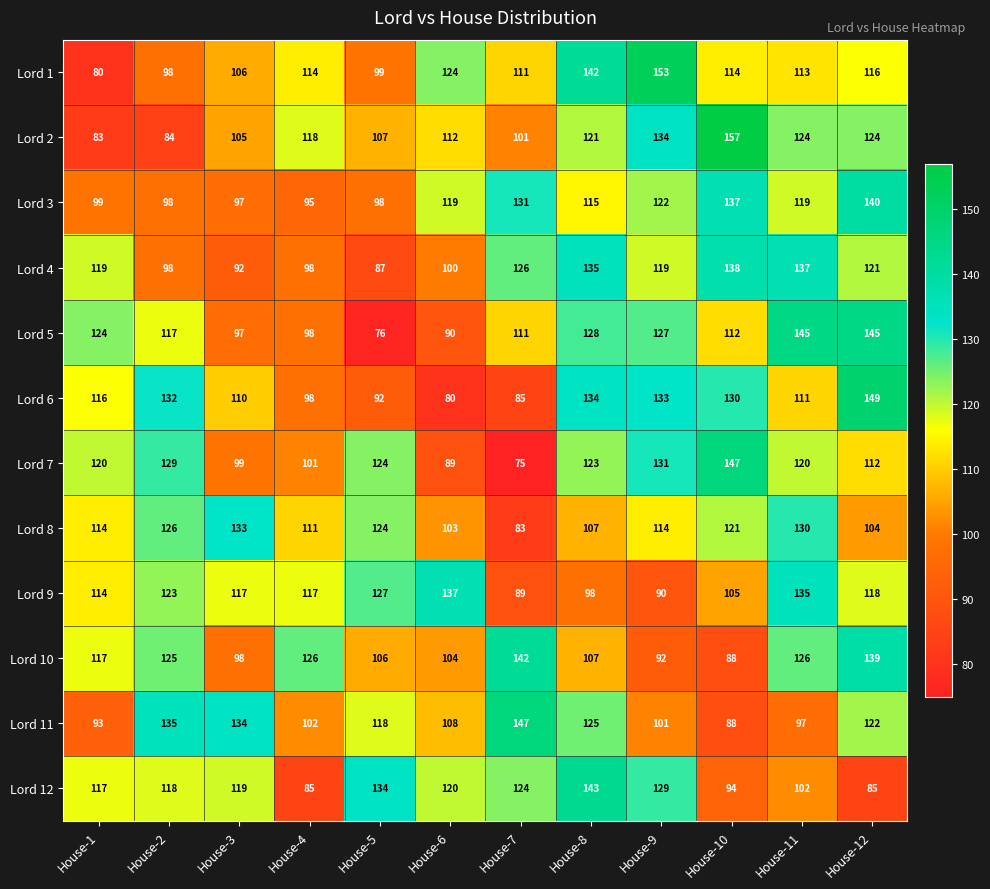

What is the average value of the Lord 3 series?

114